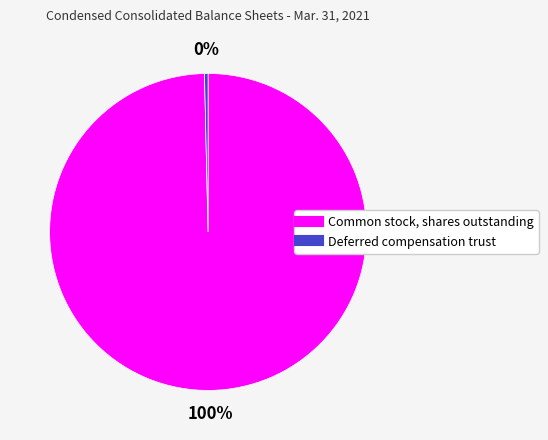

To the nearest percent, what is the average slice percentage?

50%